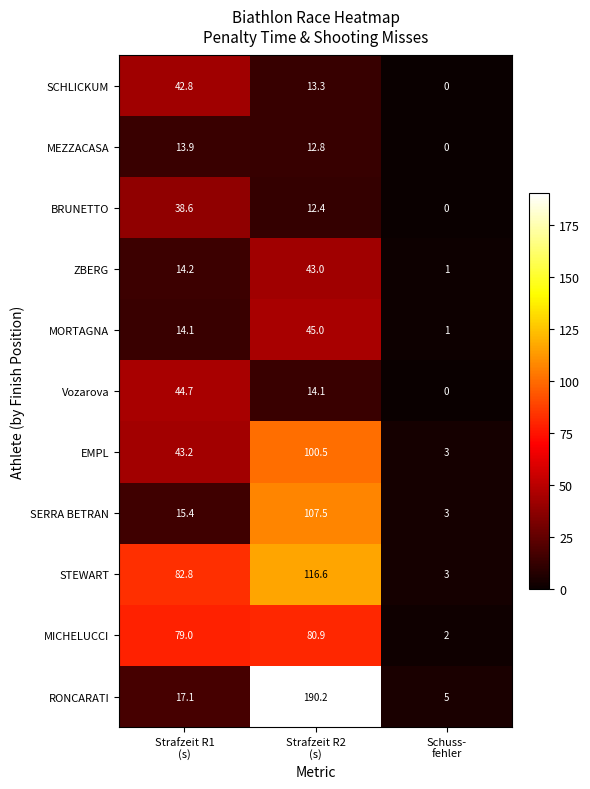

Which series has the largest total across all categories?

RONCARATI